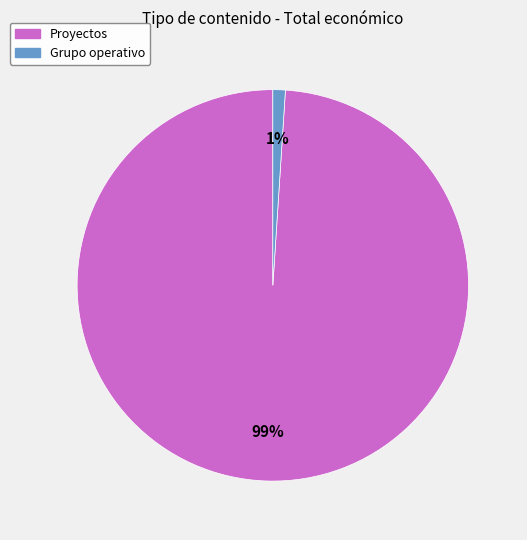

Does any single category account for the majority?

Yes